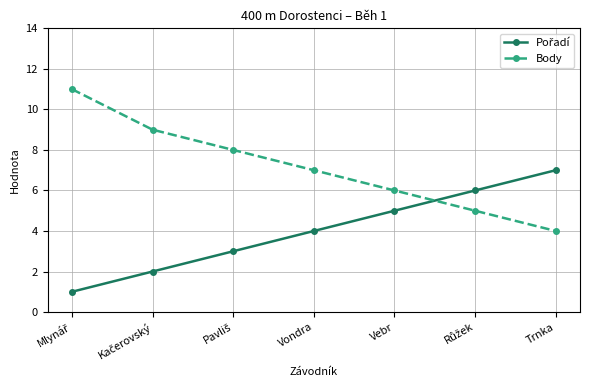

True or false: Body has more than 1 points higher than both neighbors.

False